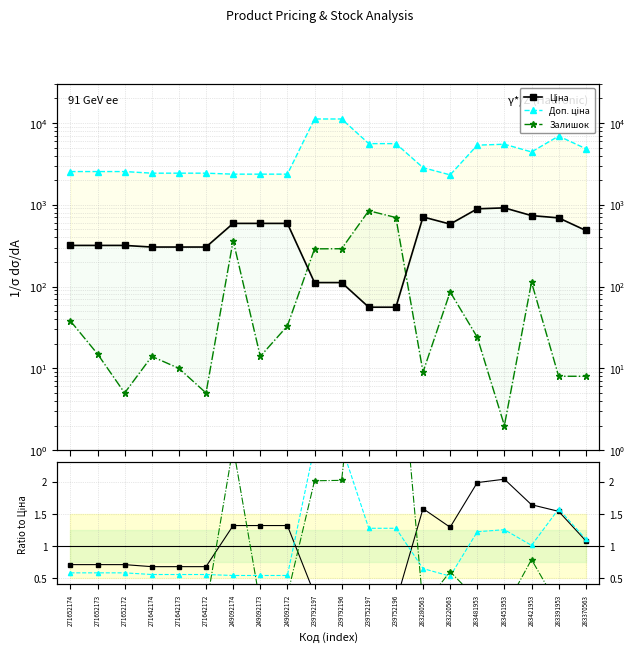

List the labels in order of Залишок value, largest first.

239752197, 239752196, 249092174, 239792196, 239792197, 283421953, 283220563, 271652174, 249092172, 283481953, 271652173, 271642174, 249092173, 271642173, 283280563, 283391953, 283370563, 271652172, 271642172, 283451953